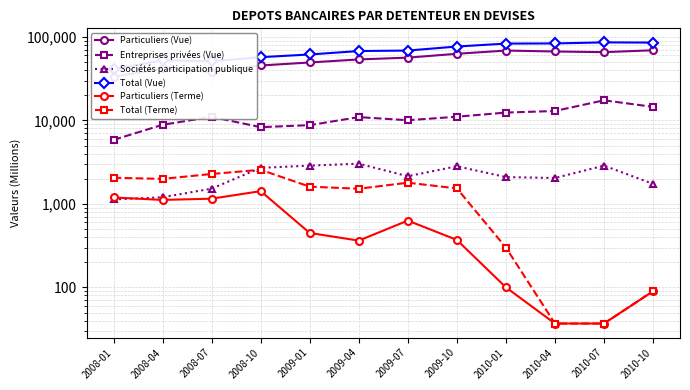

What is the sum of the Entreprises privées (Vue) values at 2009-10 and 2008-01?

16908.3